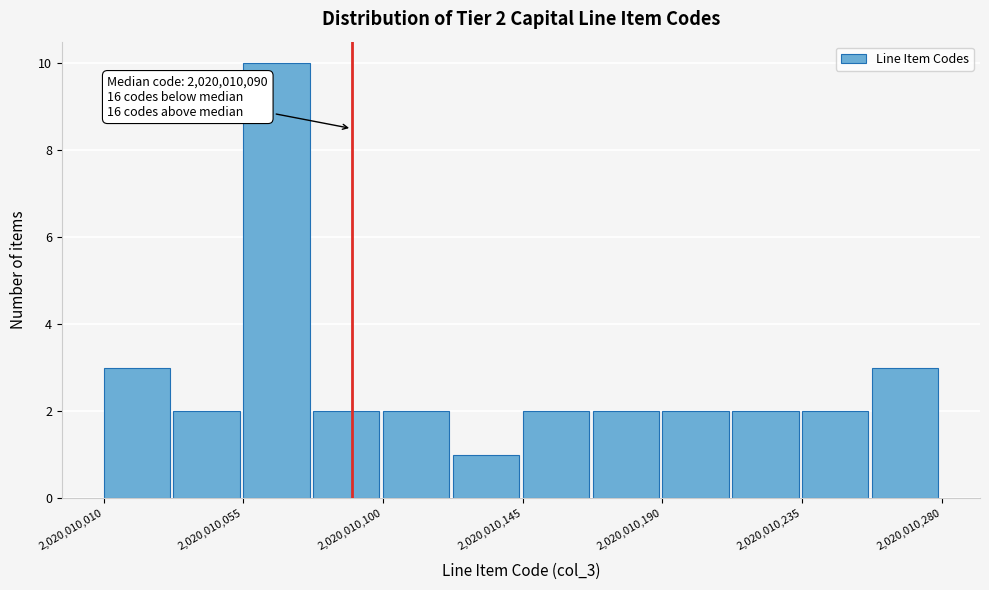

Over which range of the x-axis is the bar tallest?

2020010055.0 to 2020010077.5